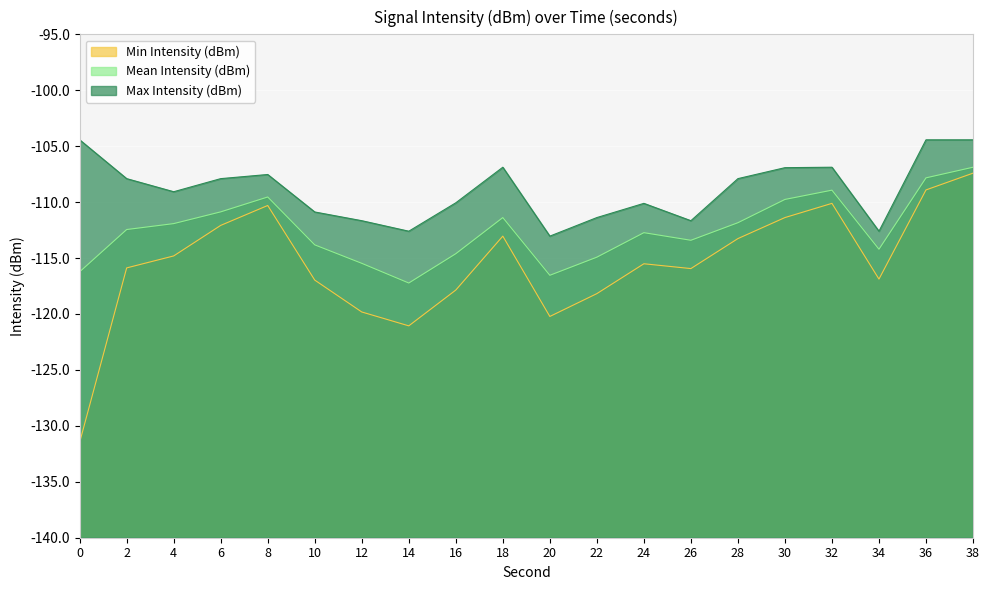

Where is the first local maximum for Max Intensity (dBm)?

8